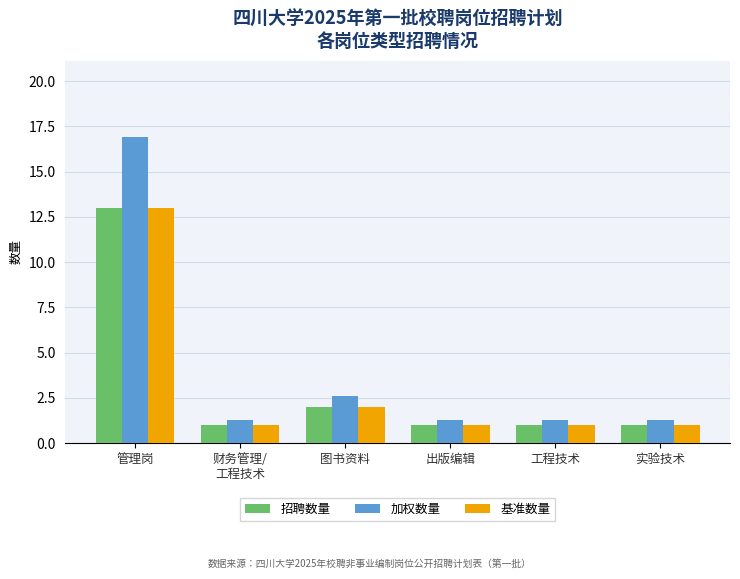

The value of 加权数量 at 图书资料 is 2.6. True or false?

True